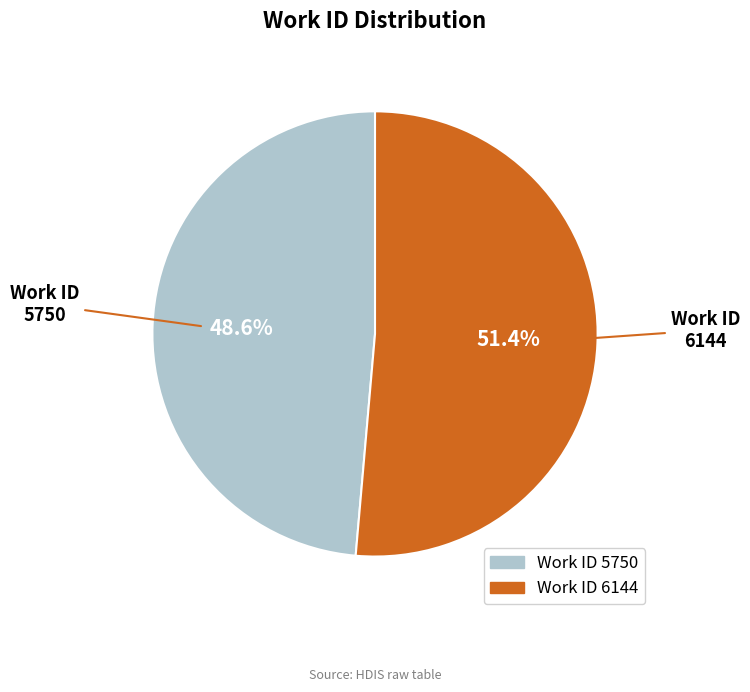

Count the number of slices in the pie.

2